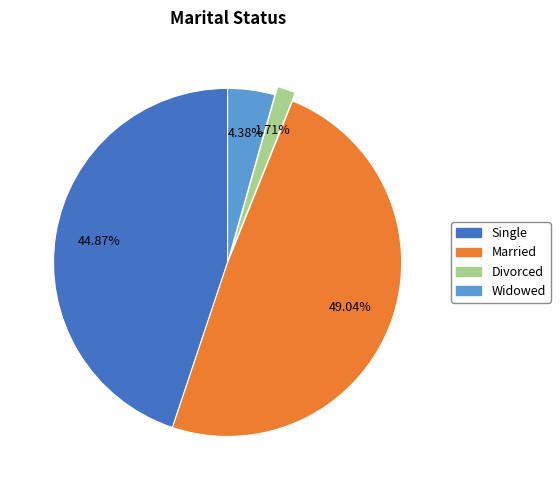

True or false: Divorced accounts for 2% of the total.

True